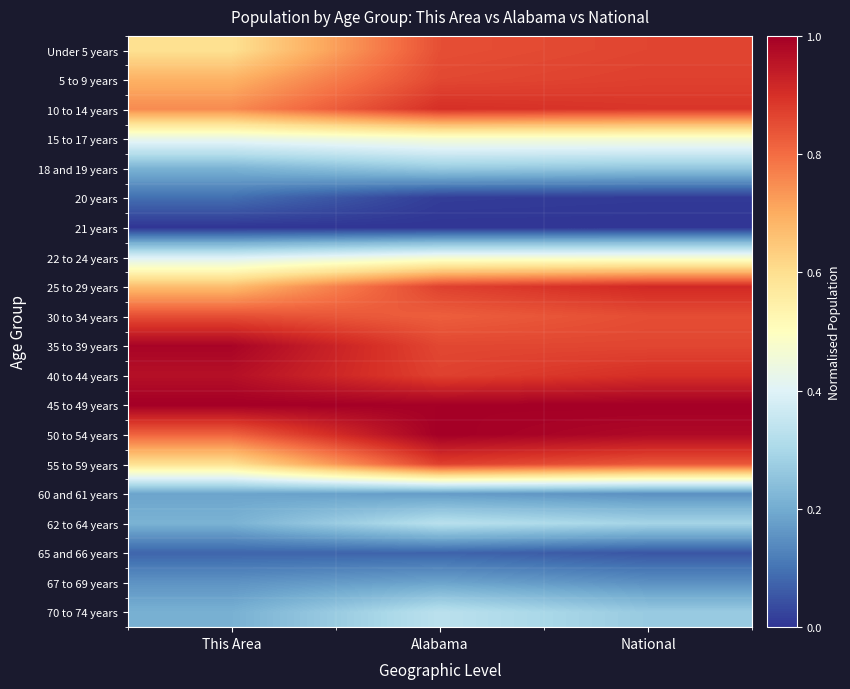

Which label corresponds to the smallest value in the chart?

This Area